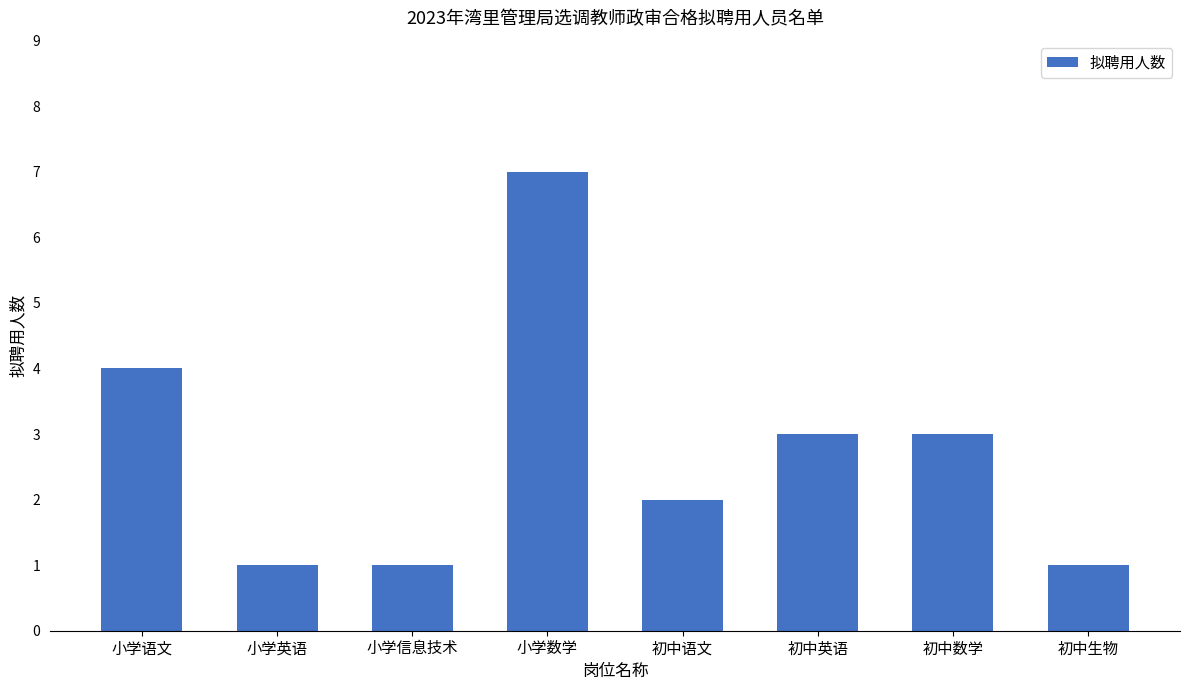

Which has a higher value, 小学数学 or 初中语文?

小学数学